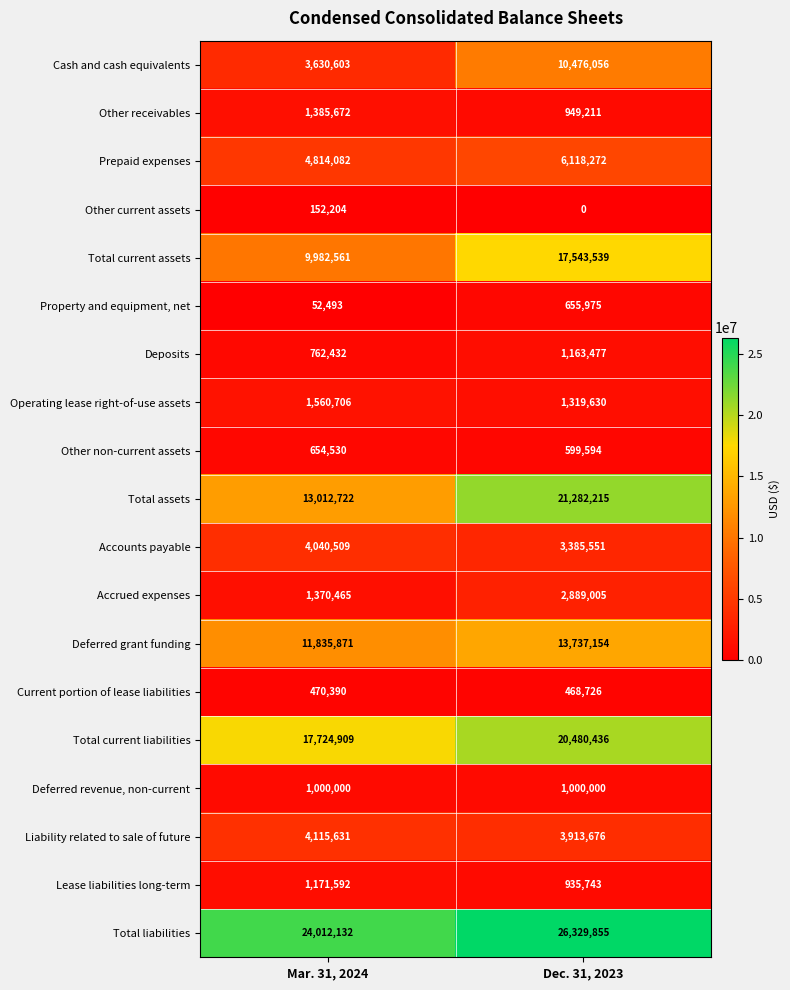

Is it true that Other non-current assets equals 139620 at Mar. 31, 2024?

False